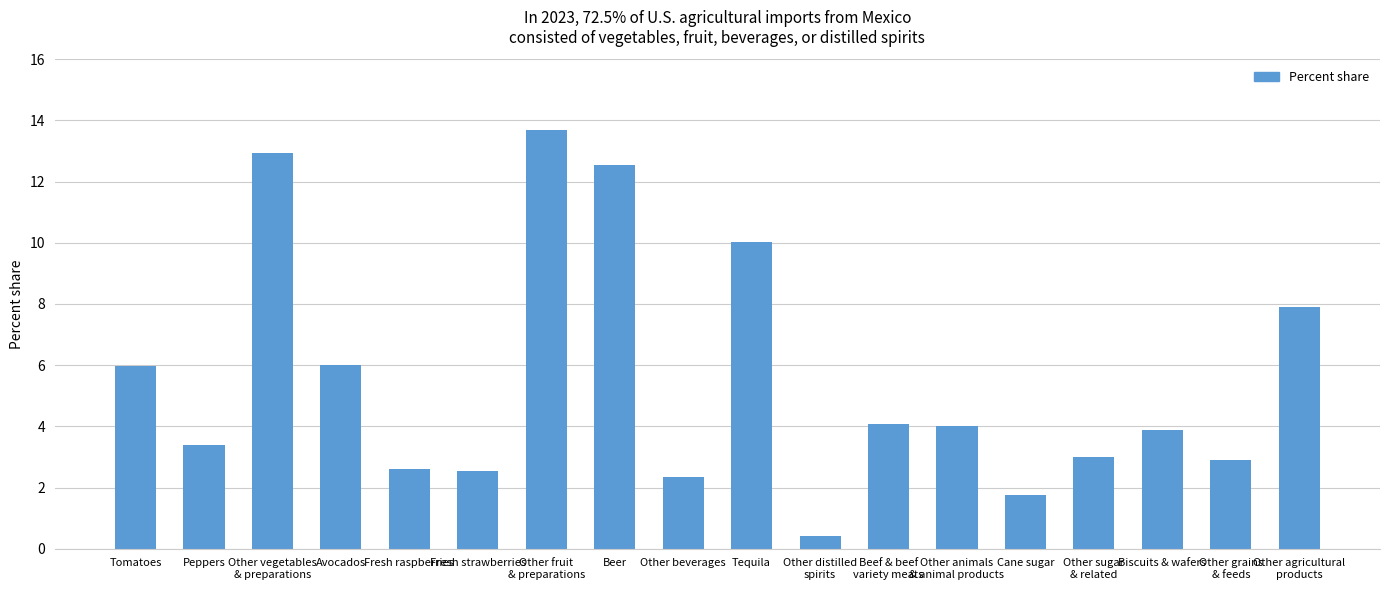

The value at Cane sugar is 2.5. True or false?

False